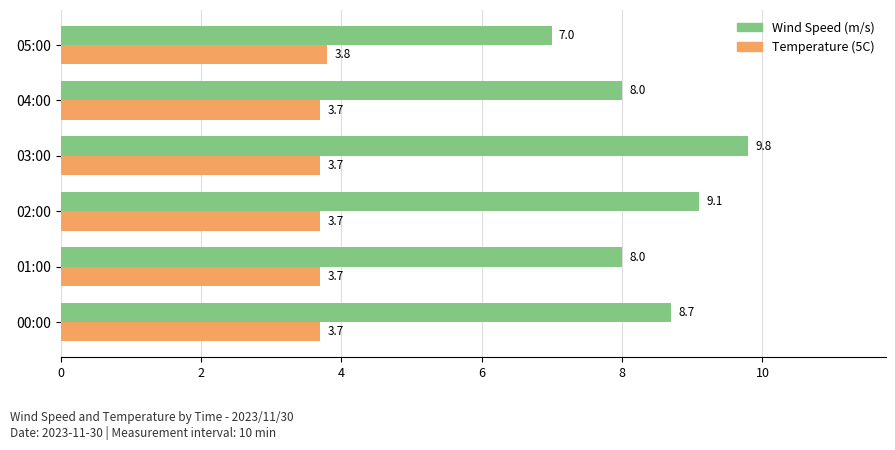

Read the Wind Speed (m/s) value at 03:00.

9.8